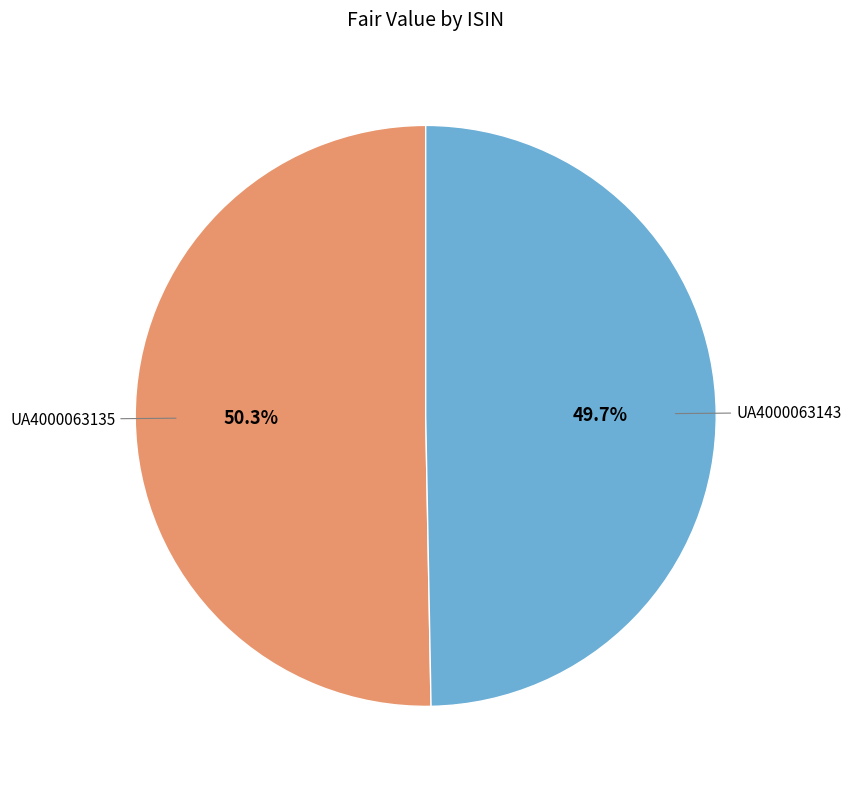

Do UA4000063143 and UA4000063135 together represent more than half of the pie?

Yes